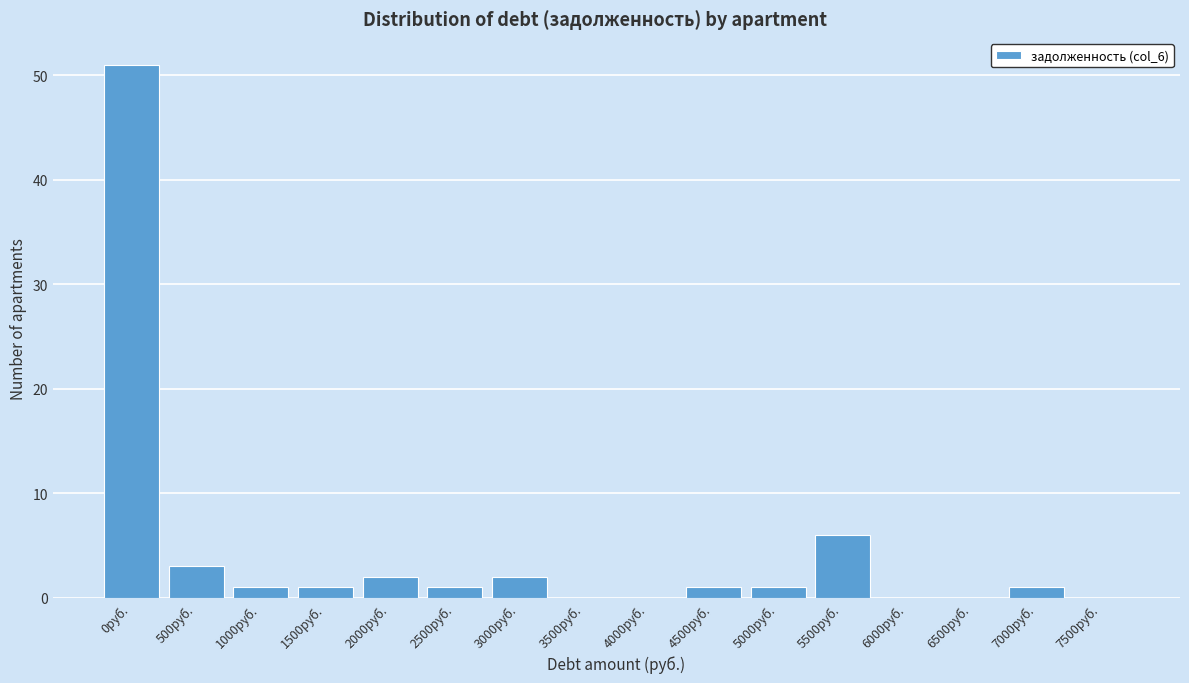

Reading right to left, what are all the values shown in this chart?

7500руб.=0	7000руб.=1	6500руб.=0	6000руб.=0	5500руб.=6	5000руб.=1	4500руб.=1	4000руб.=0	3500руб.=0	3000руб.=2	2500руб.=1	2000руб.=2	1500руб.=1	1000руб.=1	500руб.=3	0руб.=51